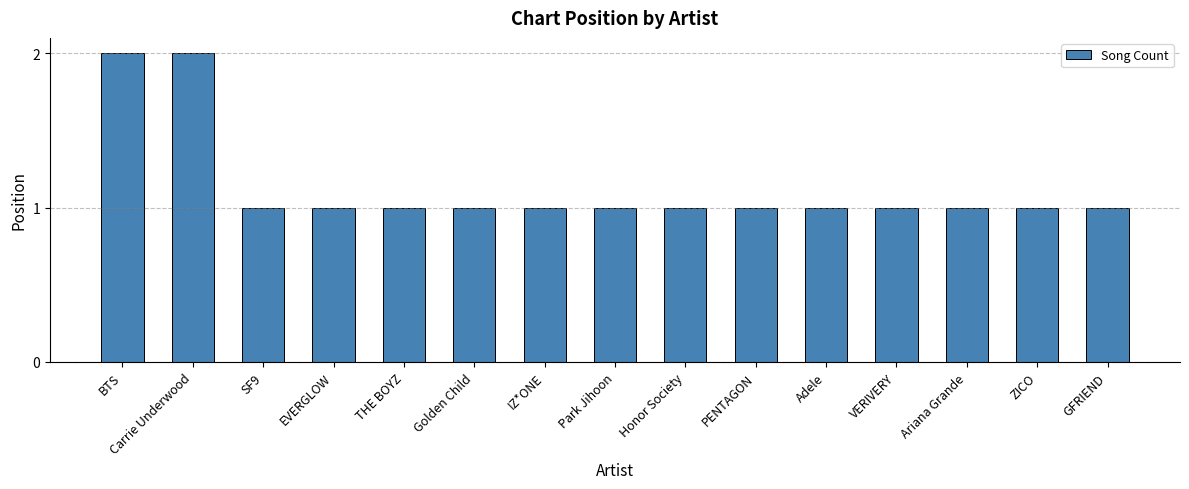

What position from the left is Ariana Grande?

13